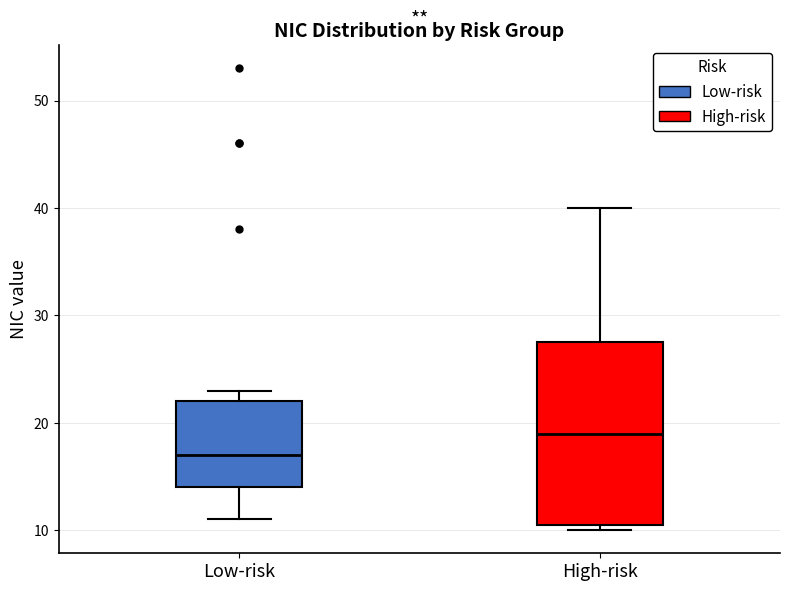

Reading left to right, transcribe this box plot: for each box, give where its median line is, the range the box spans, and where its two whiskers end, as read against the y-axis. The values are not printed on the chart, so give them approximately, as read against the axis.

Low-risk: median 17, box 14 to 22, whiskers 11 to 23
High-risk: median 19, box 11 to 28, whiskers 10 to 40